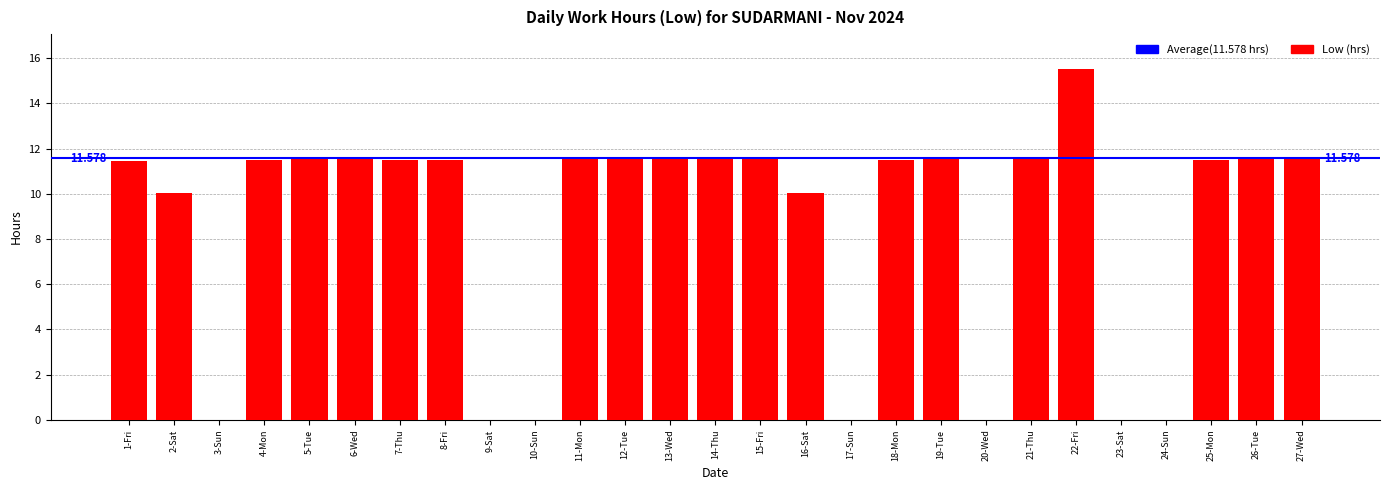

What is the sum of all values?

231.6